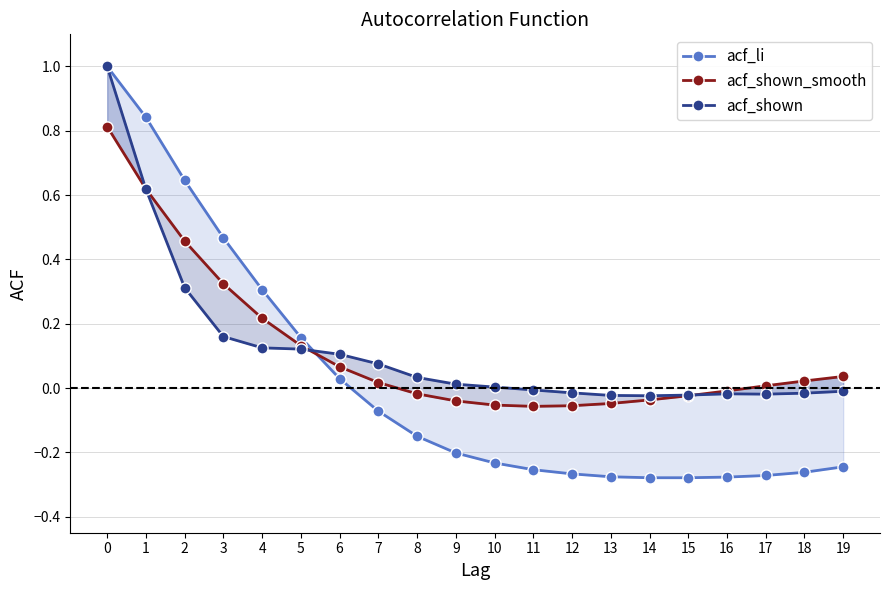

How many values in the acf_shown series are below 0?

9